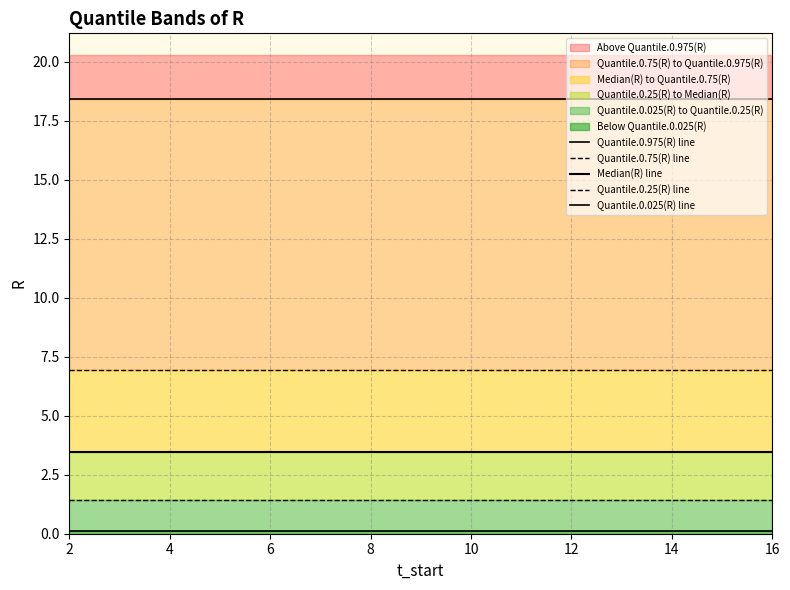

At which label does Median(R) line reach its minimum?

2